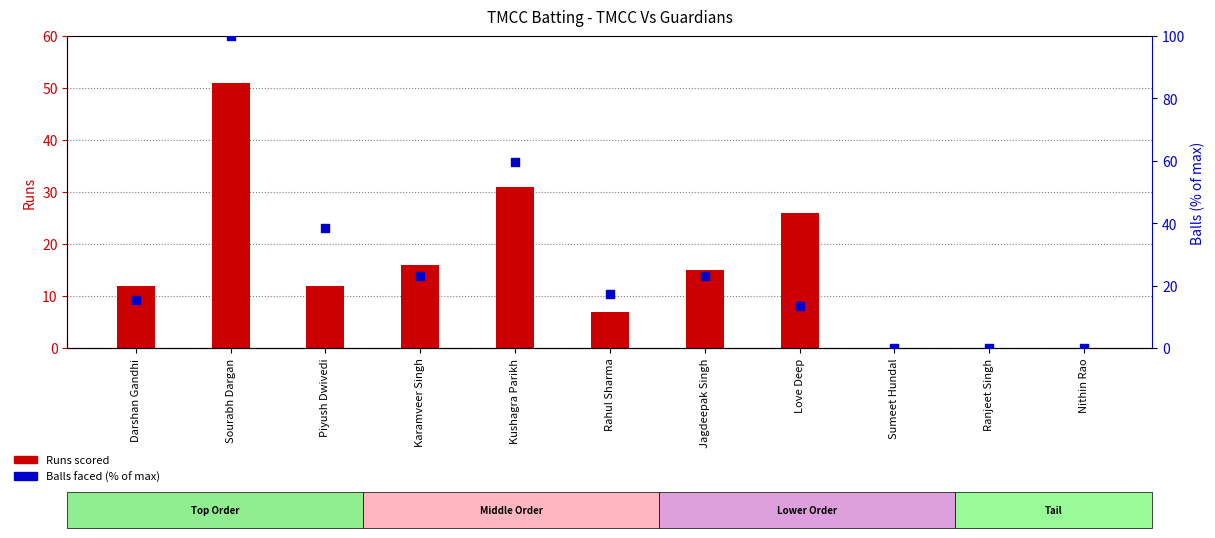

Which series contains the lowest Y value?

Runs scored